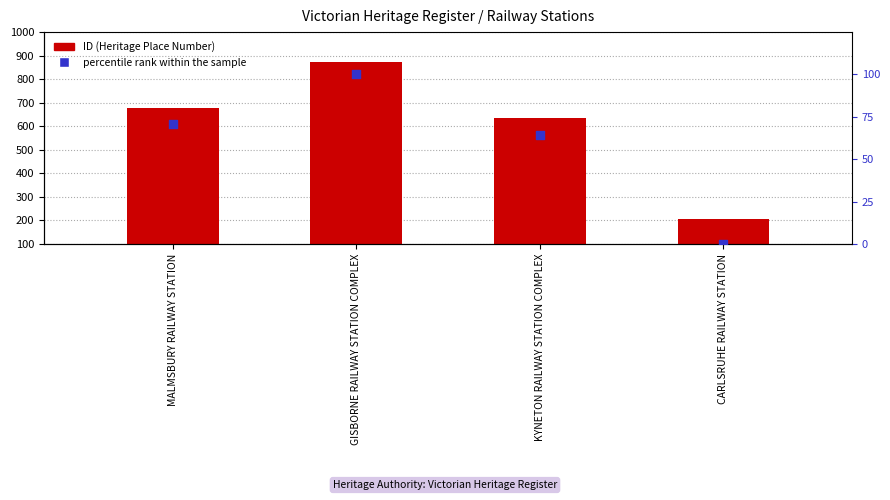

At how many categories does at least one series exceed 128?

4